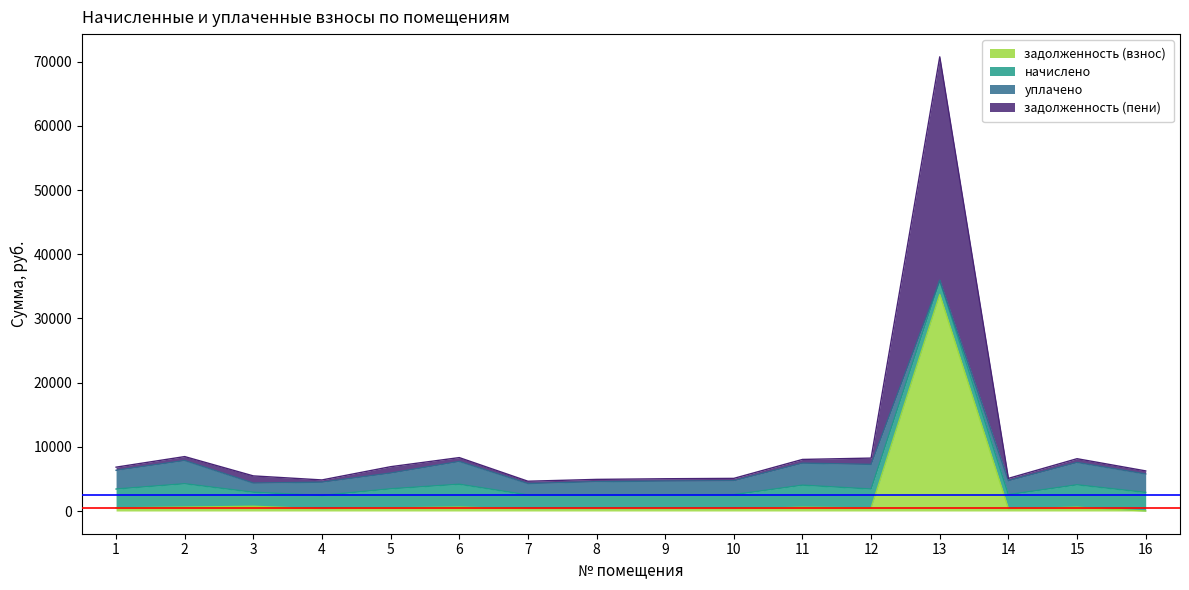

List the labels in order of задолженность (взнос) value, largest first.

13, 3, 2, 6, 15, 11, 5, 1, 12, 10, 14, 9, 7, 8, 4, 16